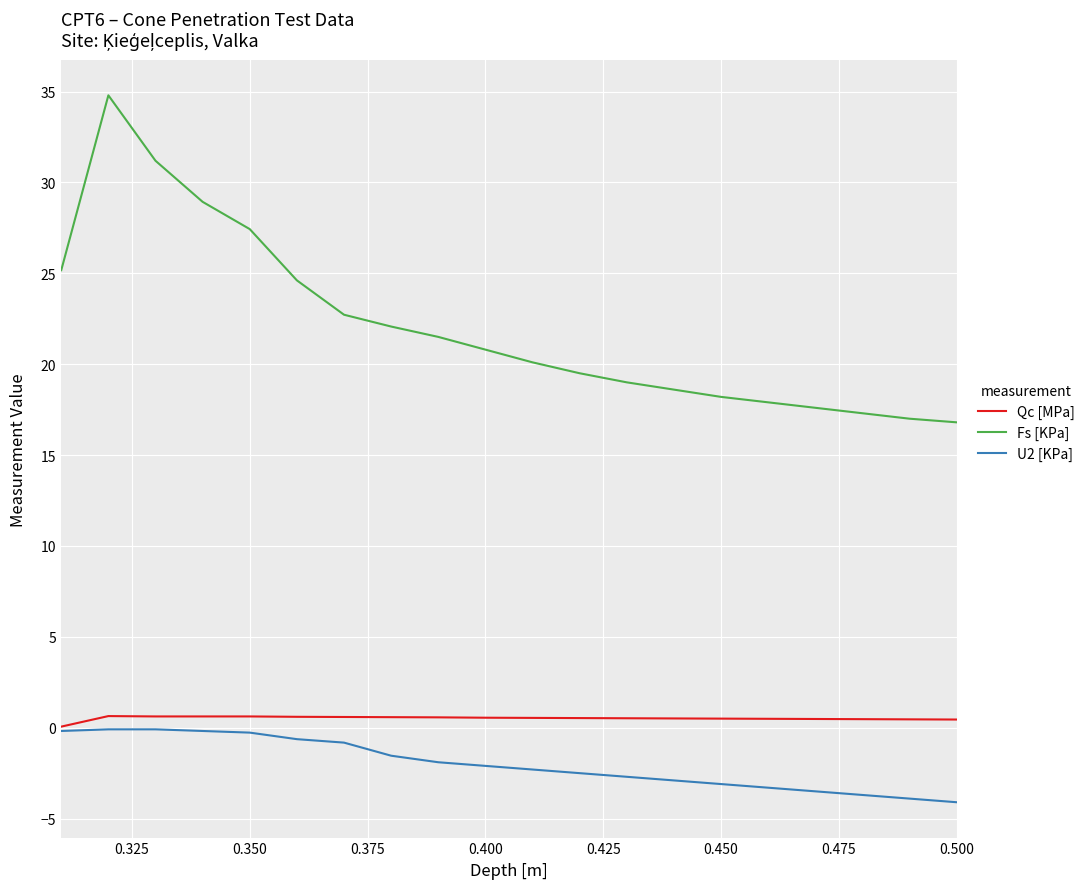

True or false: Fs [KPa] and U2 [KPa] intersect in this chart.

False